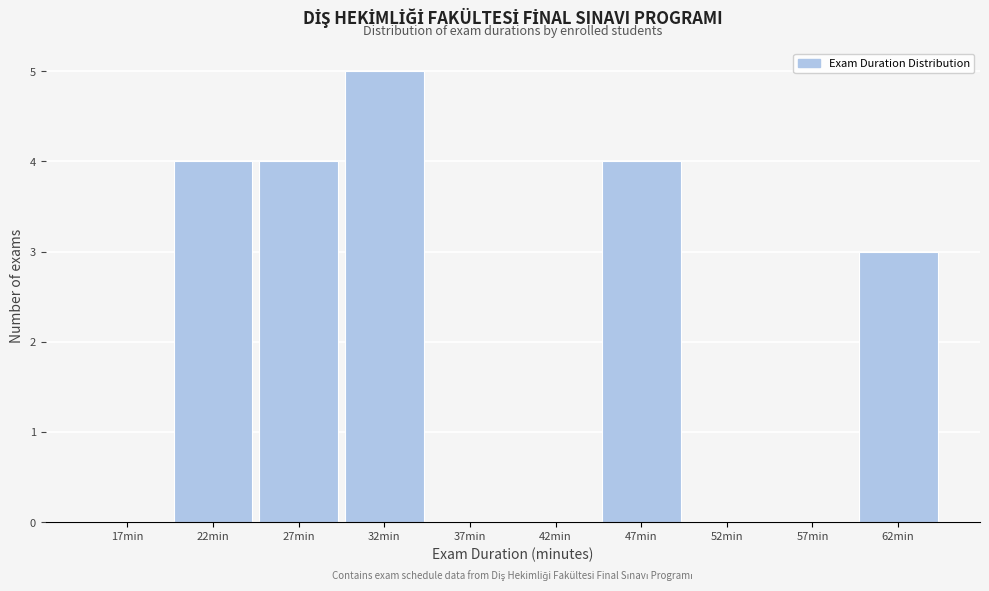

Over which range of the x-axis is the bar tallest?

30 to 35